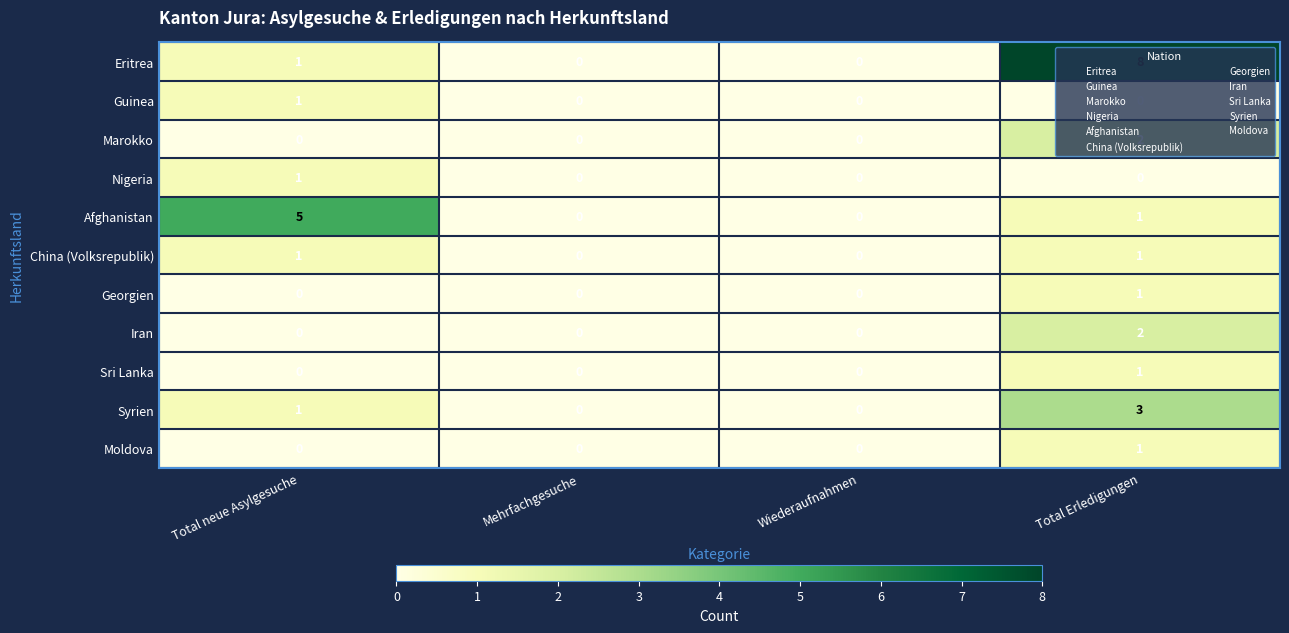

What is the total value across all series at Total neue Asylgesuche?

10